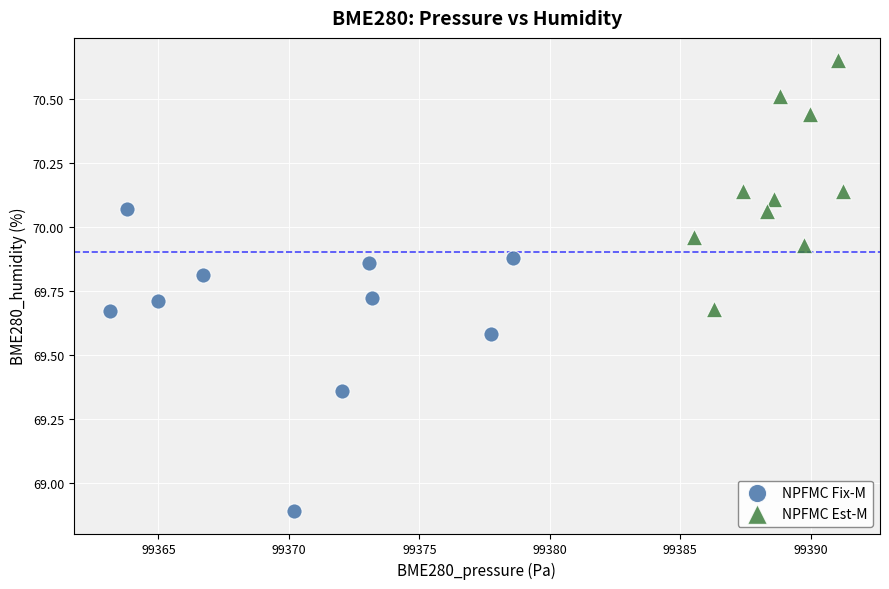

Which series has the widest spread of Y values?

NPFMC Fix-M